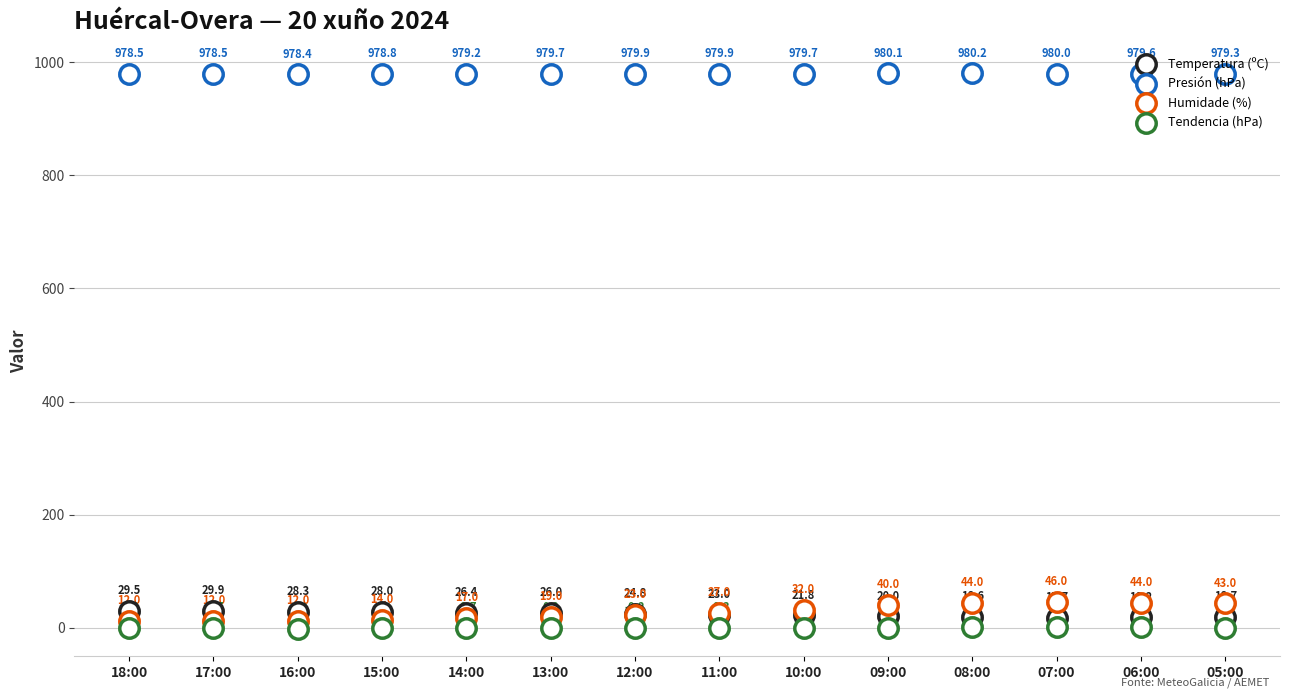

At which category is the sum across all series the highest?

07:00